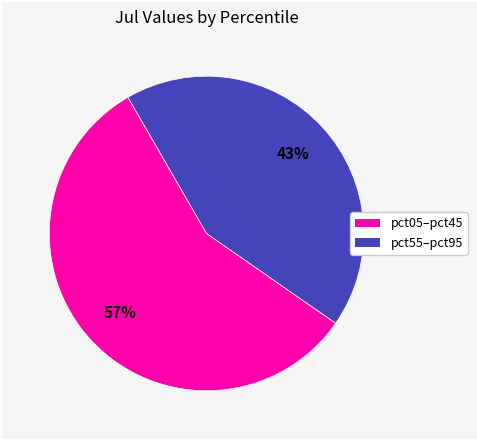

To the nearest percent, what is the difference between the largest and smallest slice percentages?

14%